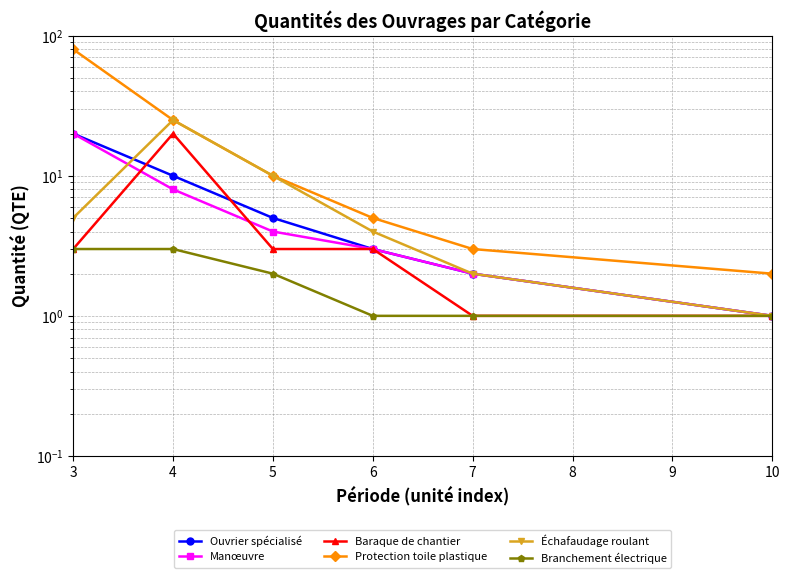

True or false: Ouvrier spécialisé has more than 1 points higher than both neighbors.

False